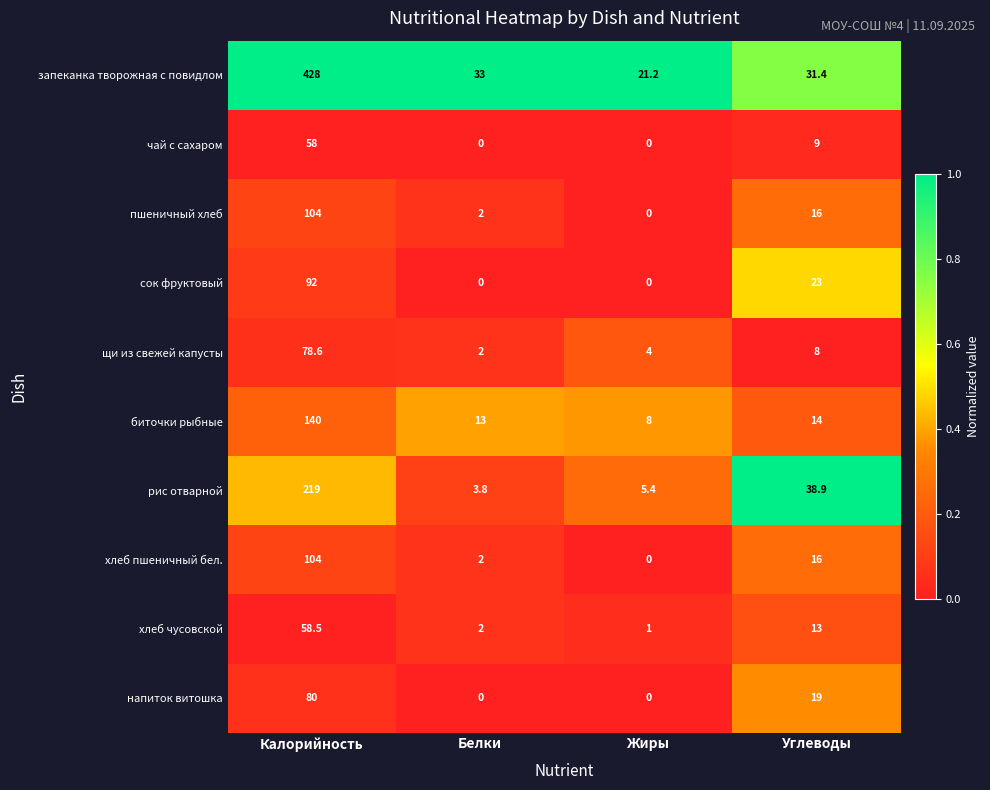

What is the spread (max minus min) of values at Углеводы?

30.9